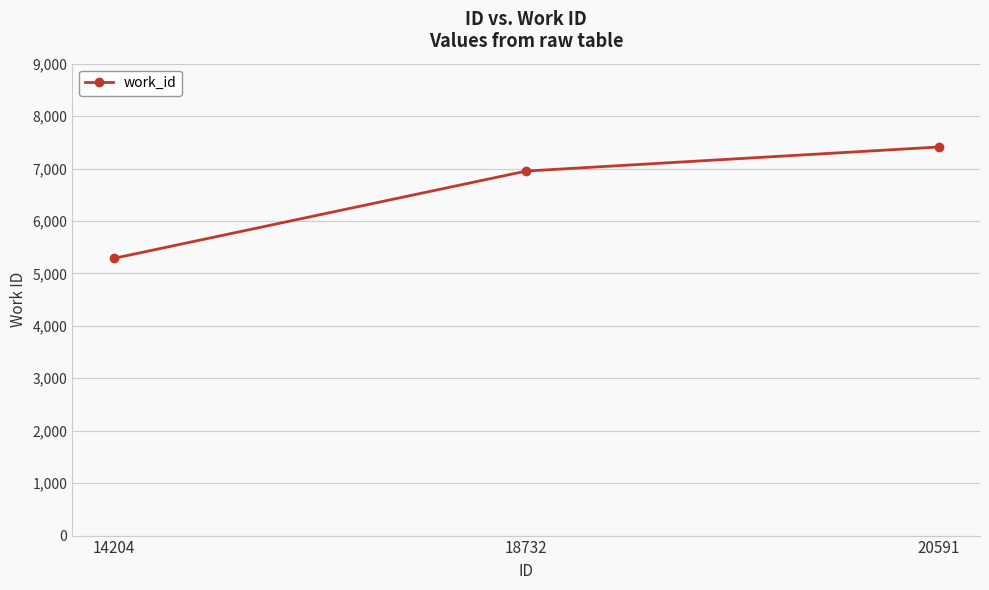

Which category has the lowest value across all series?

14204